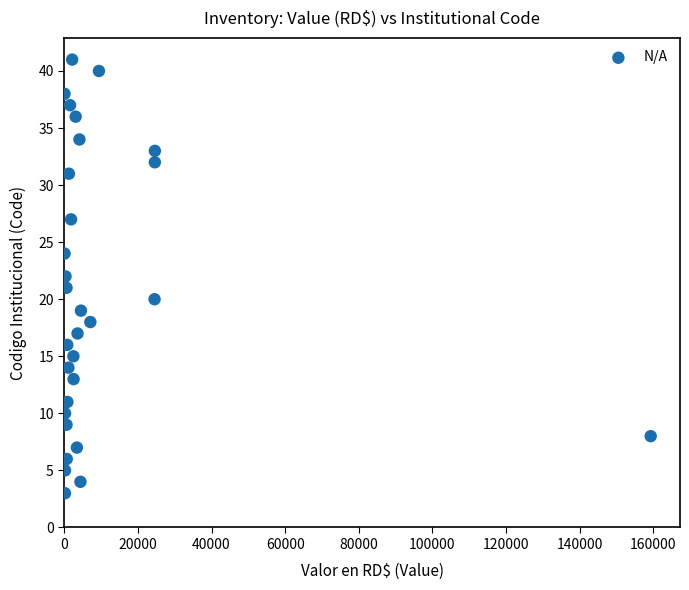

How many data points are displayed?

30